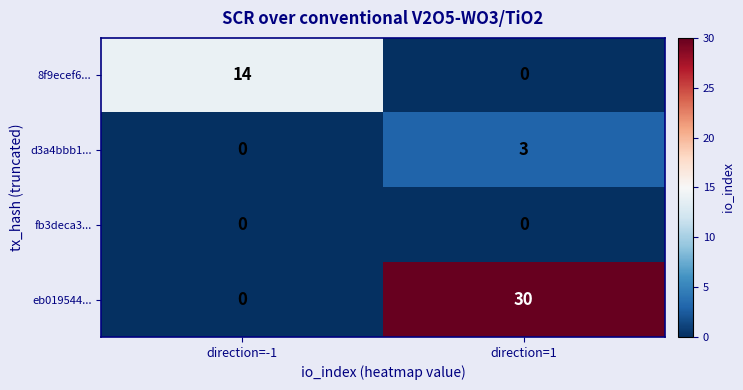

Which series has the largest total across all categories?

eb019544...